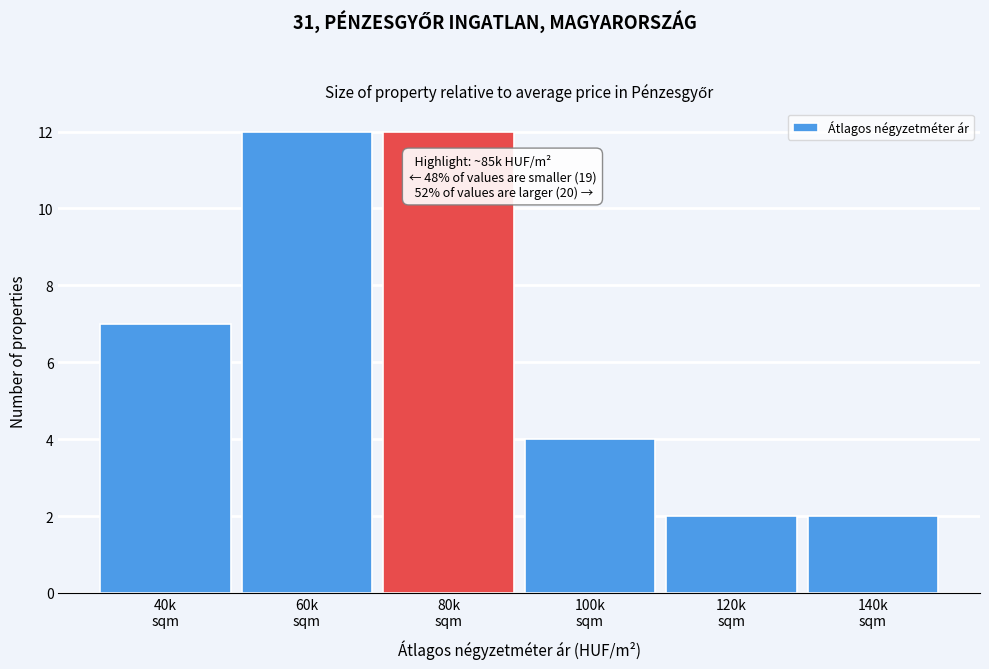

Reading left to right, extract all data points from this chart.

7	12	12	4	2	2